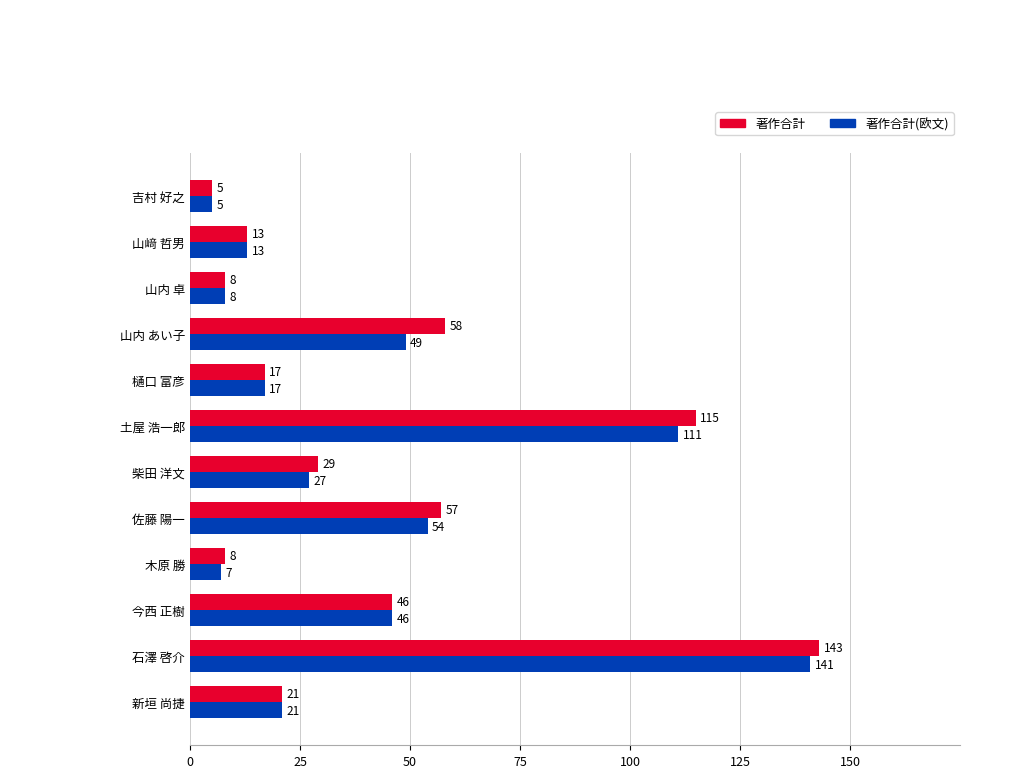

Which series has the largest total across all categories?

著作合計